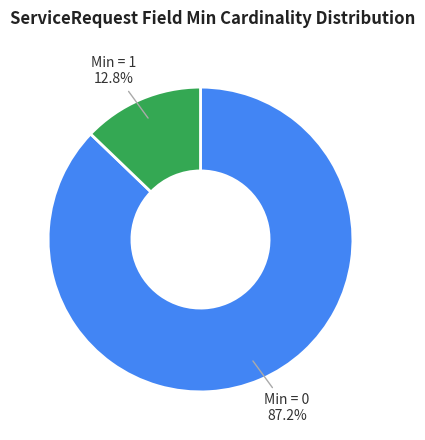

Between Min = 0 and Min = 1, which is larger?

Min = 0